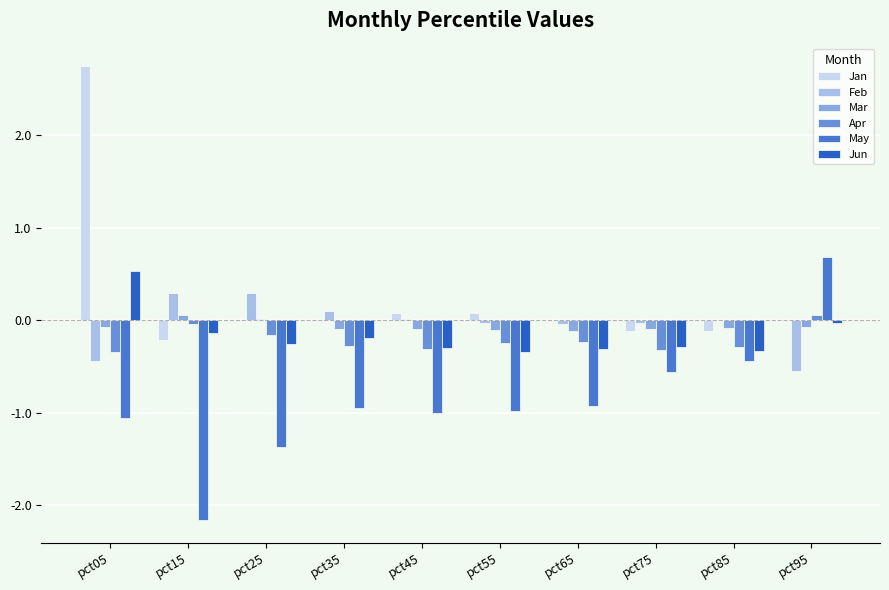

The Jun series shows -0.2 at pct35. True or false?

True